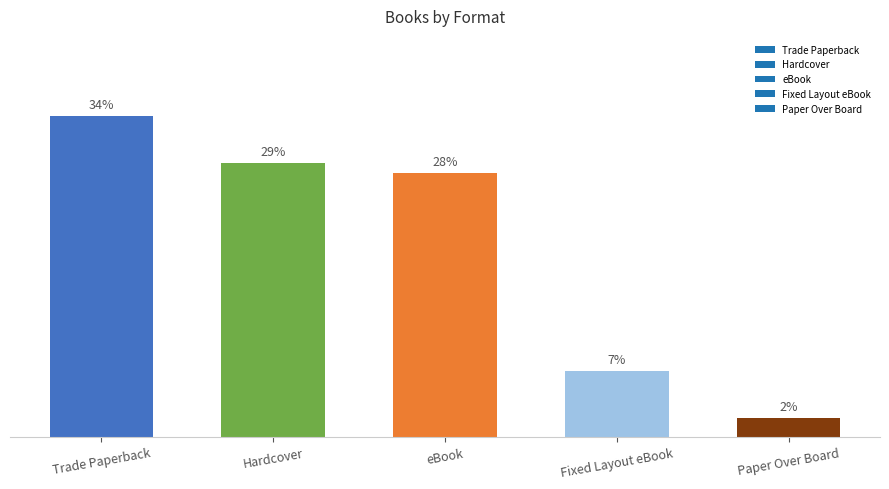

Where is the data nearest to the value 18?

eBook